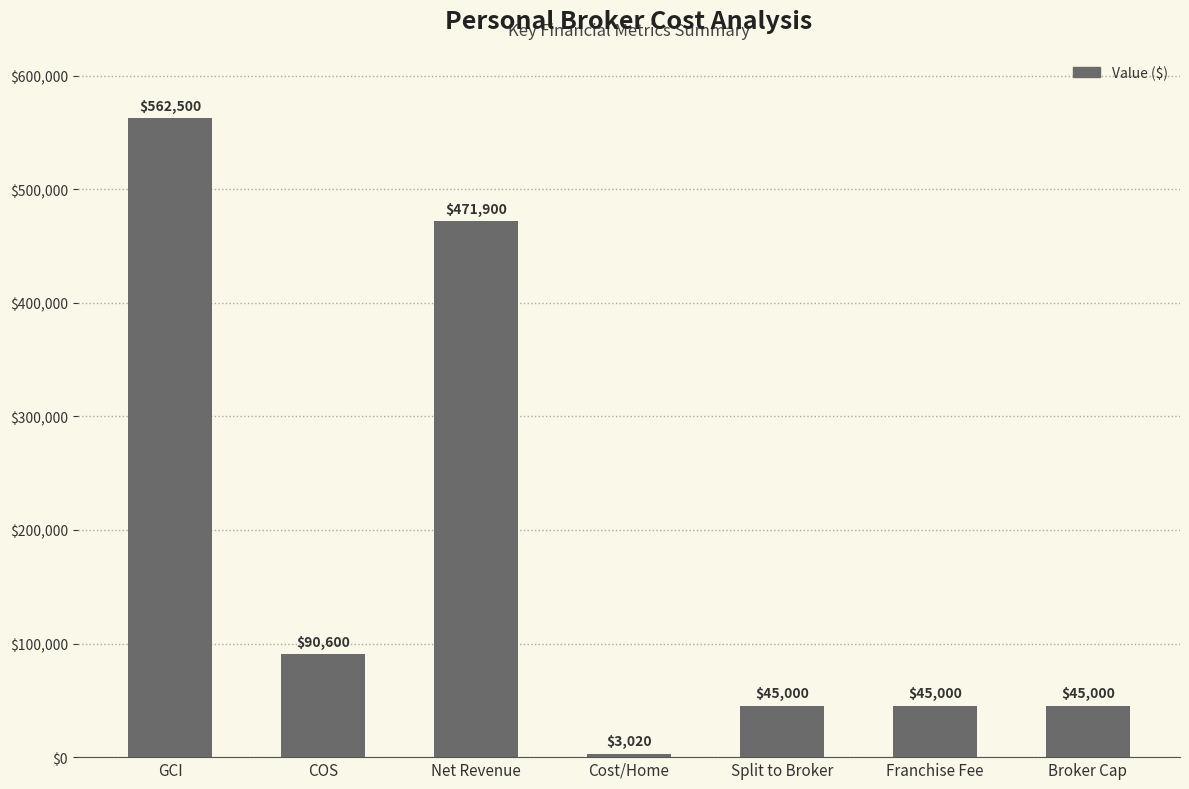

Is it true that the value at Broker Cap is 17391?

False